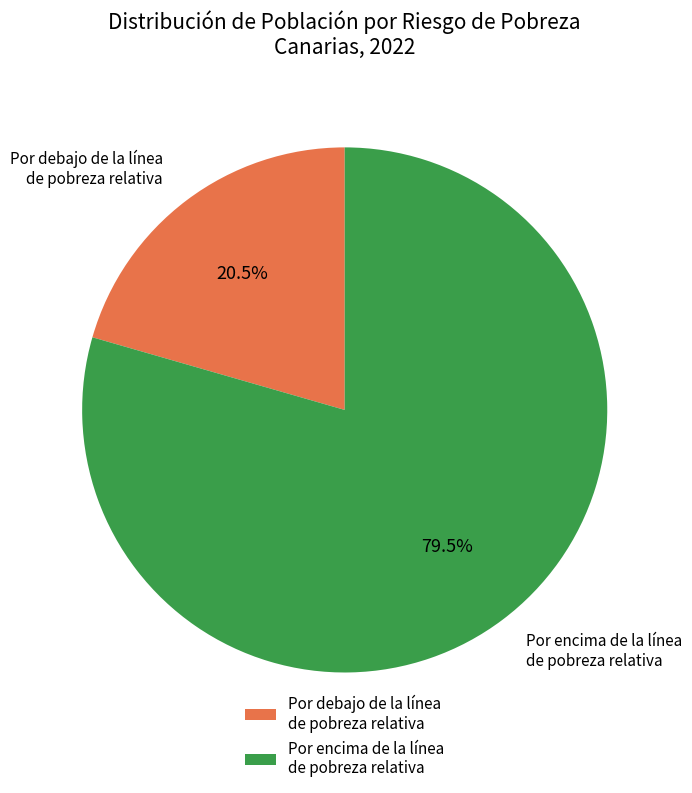

Which has a higher value, Por debajo de la línea de pobreza relativa or Por encima de la línea de pobreza relativa?

Por encima de la línea de pobreza relativa